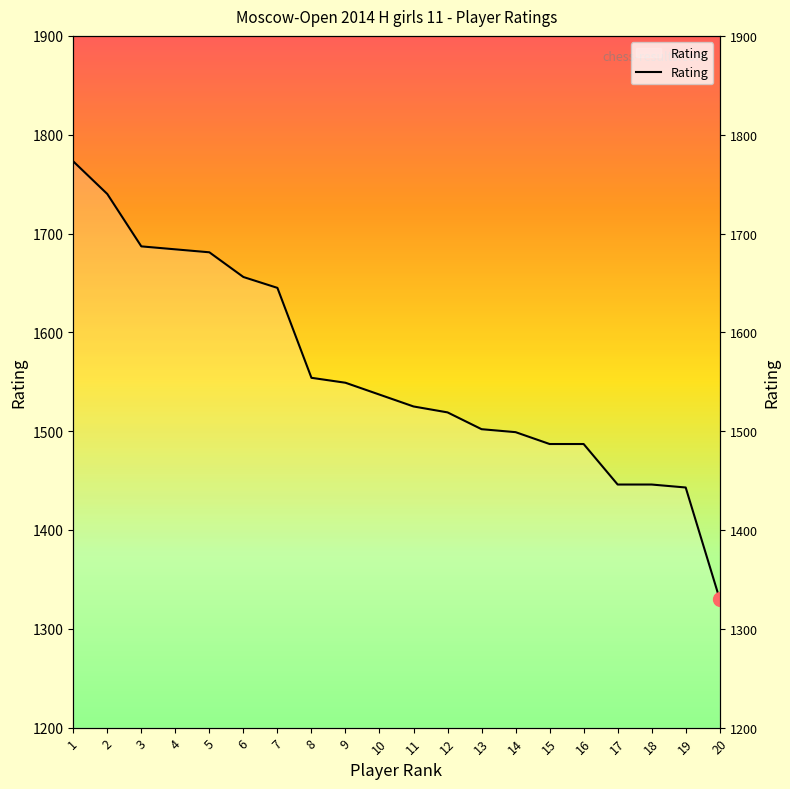

How many lines are shown in the chart?

1